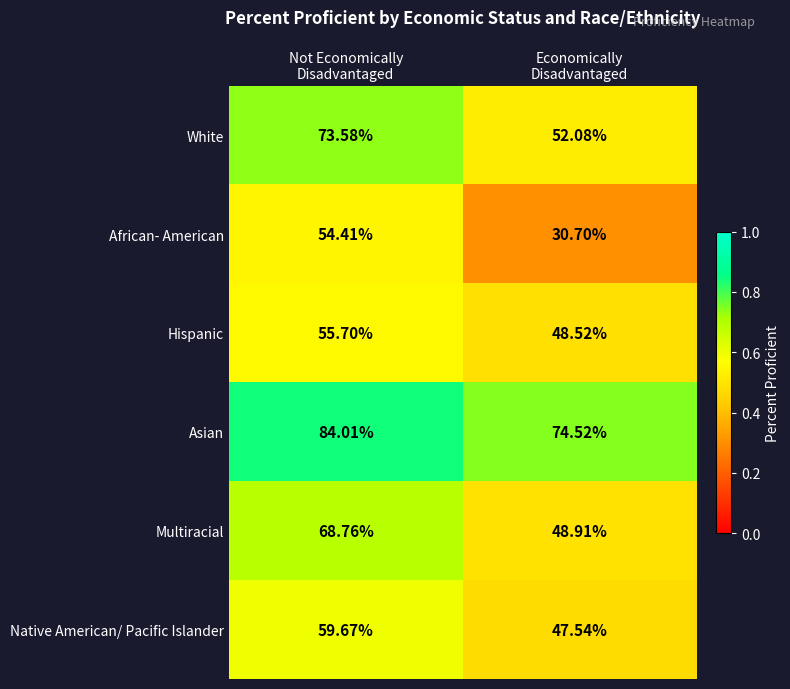

Which series has the widest spread of values?

African- American